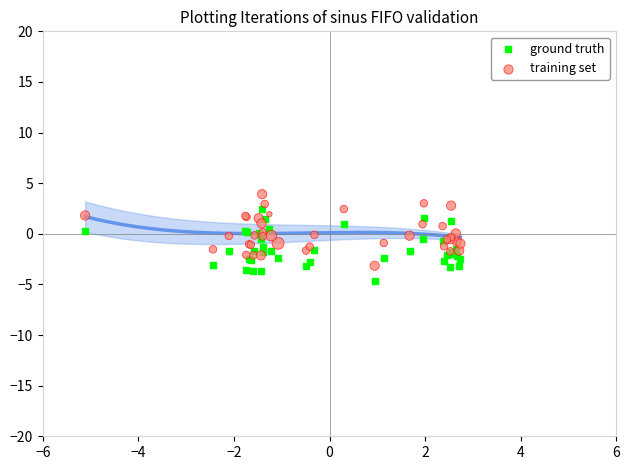

What is the X range (max minus min) for the scatter plot?

7.9